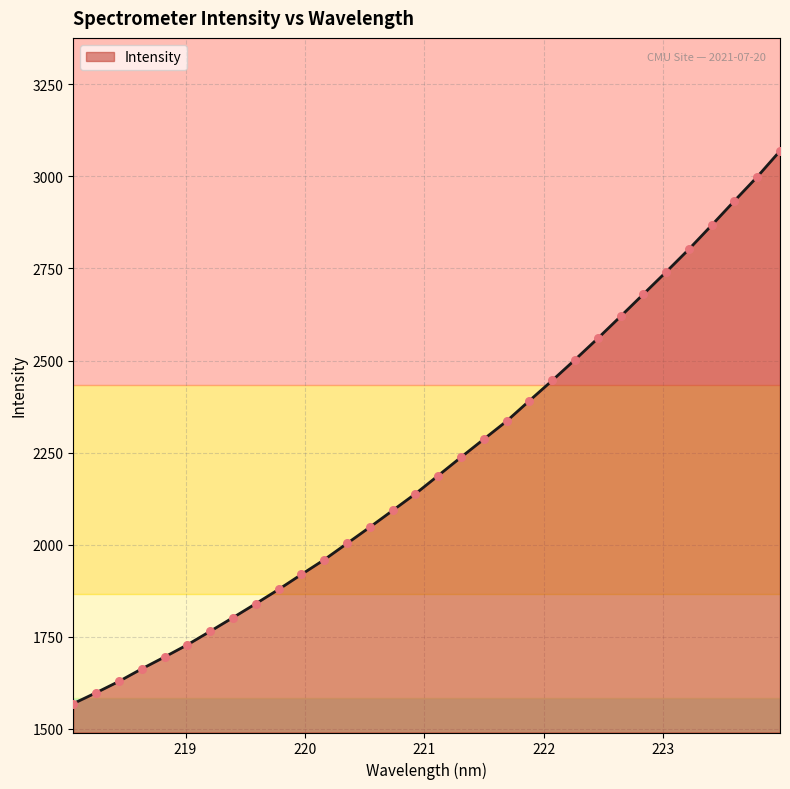

What is the greatest value displayed?

3069.0